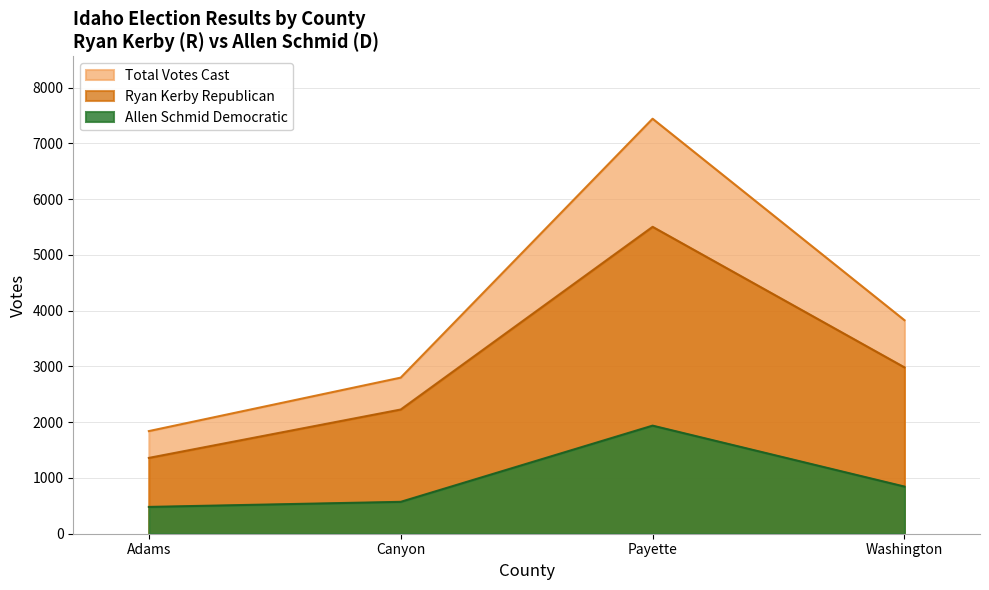

Which series changed the most between Adams and Washington?

Total Votes Cast